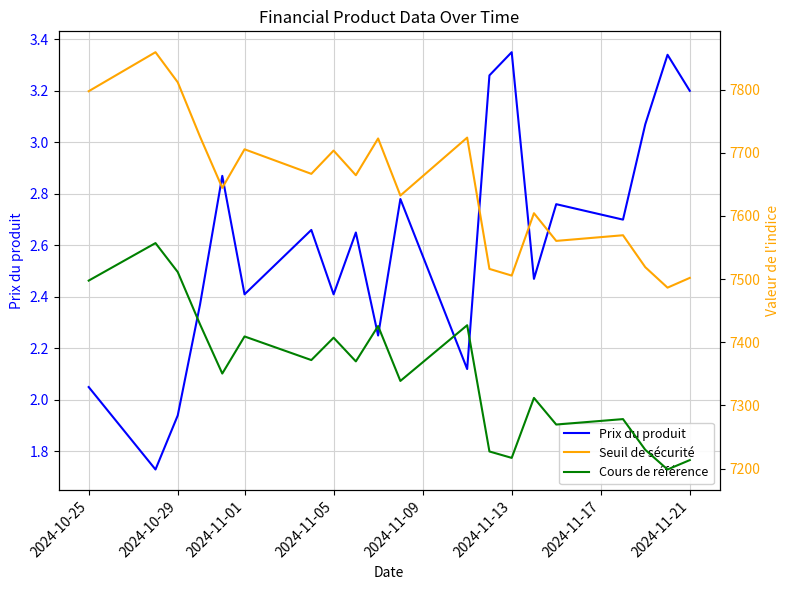

How many lines are shown in the chart?

3